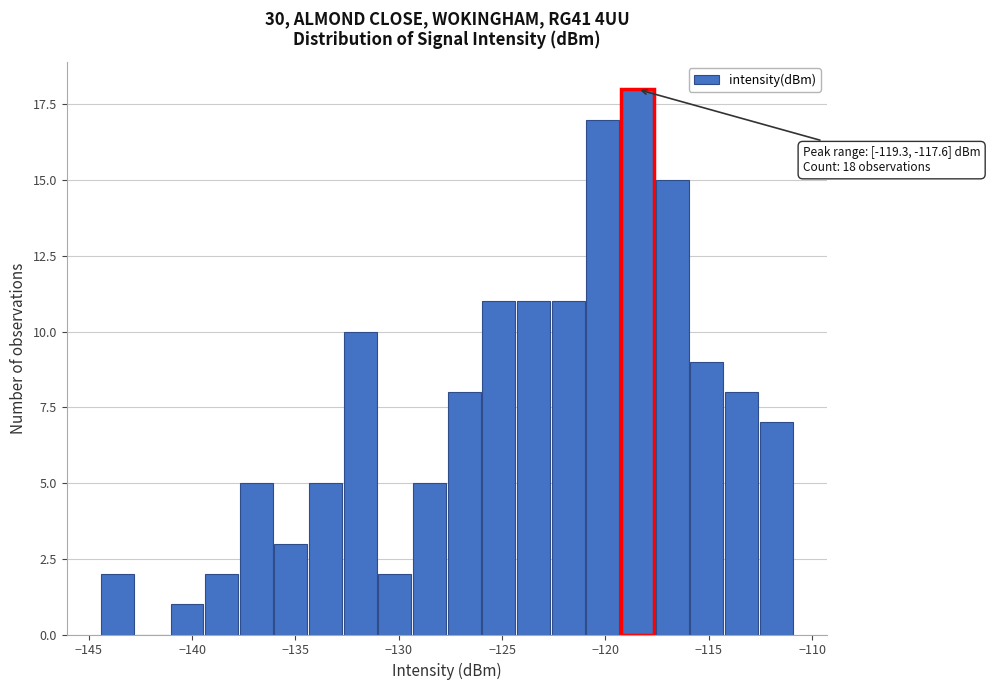

Read against the x-axis, roughly where is the centre of the tallest bar?

-118.5